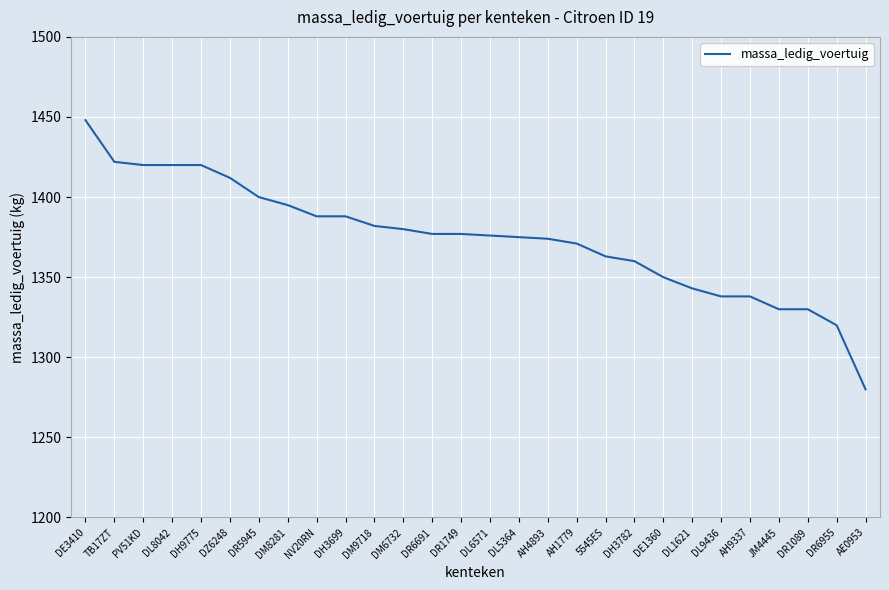

What is the smallest value displayed?

1280